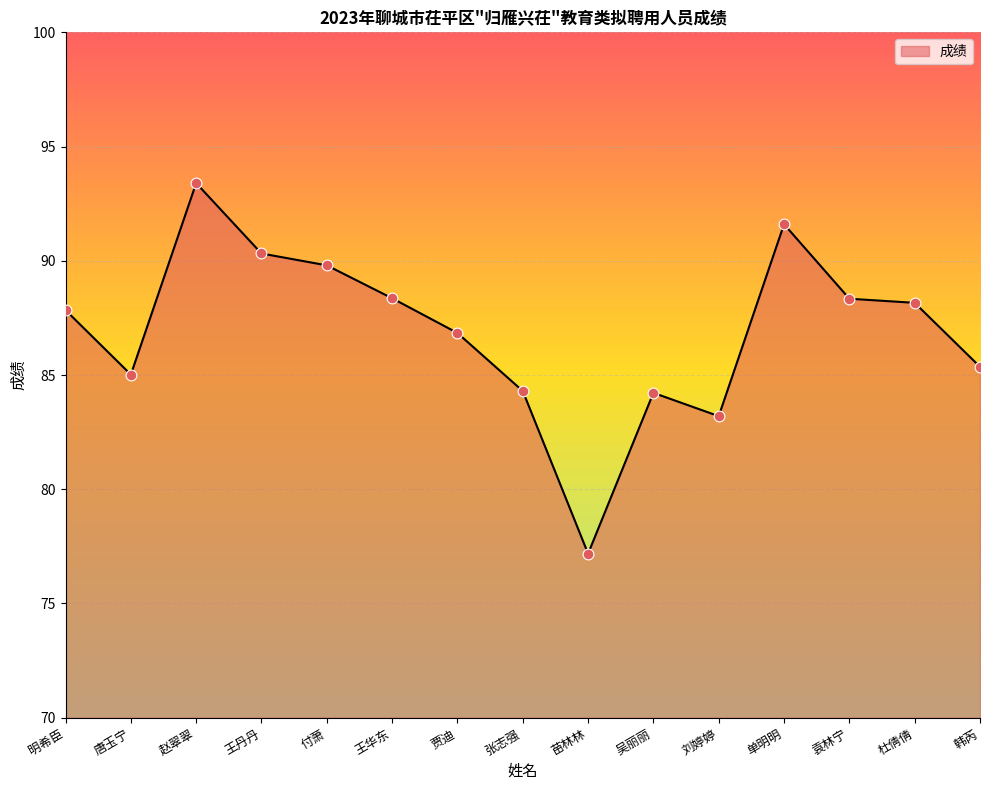

Between 韩芮 and 吴丽丽, which is larger?

韩芮